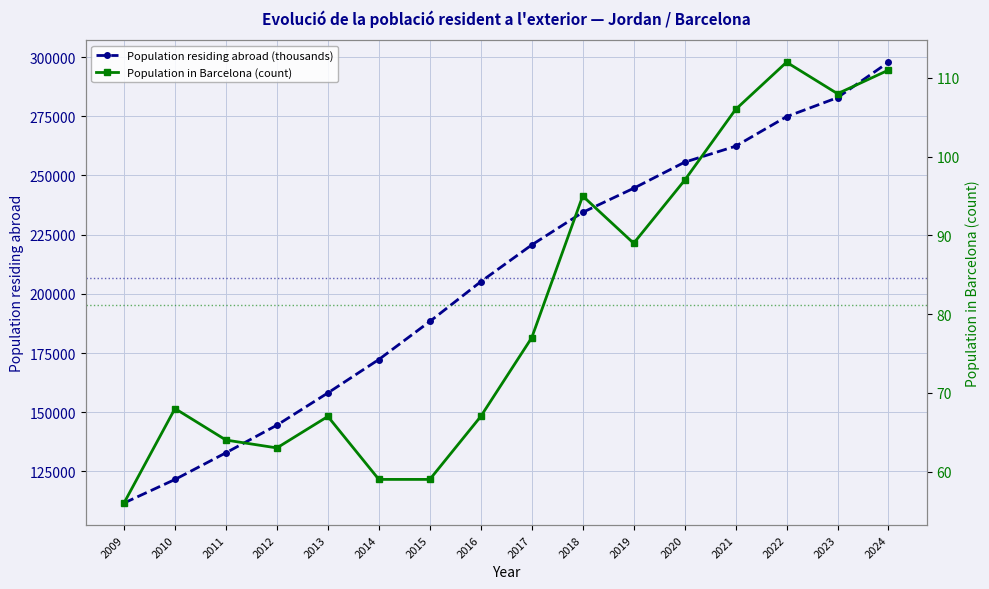

Where is Population in Barcelona (count) nearest to the value 84?

2019